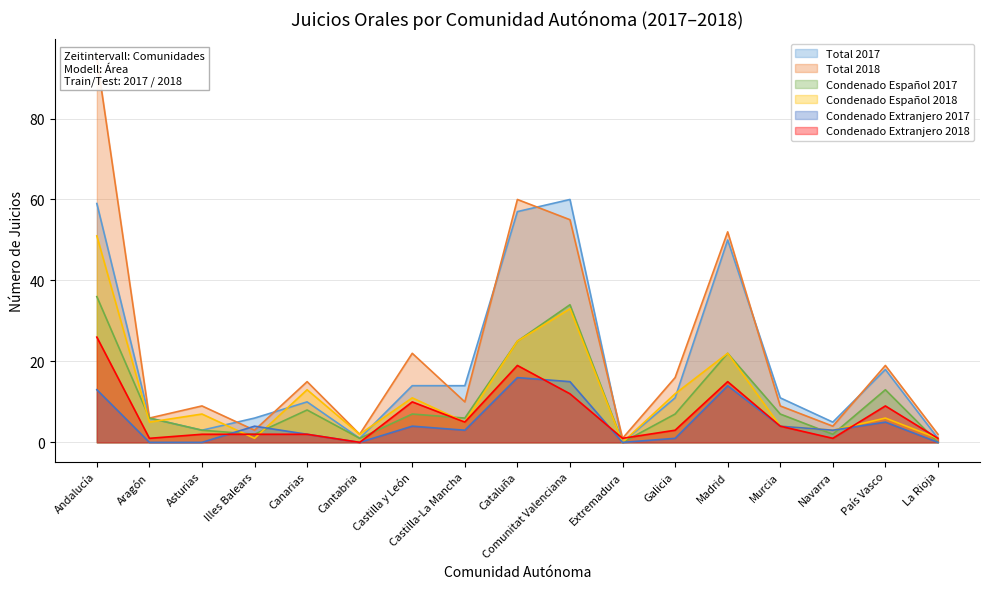

Is the value of Condenado Extranjero 2018 at Madrid greater than the value of Total 2017 at La Rioja?

Yes